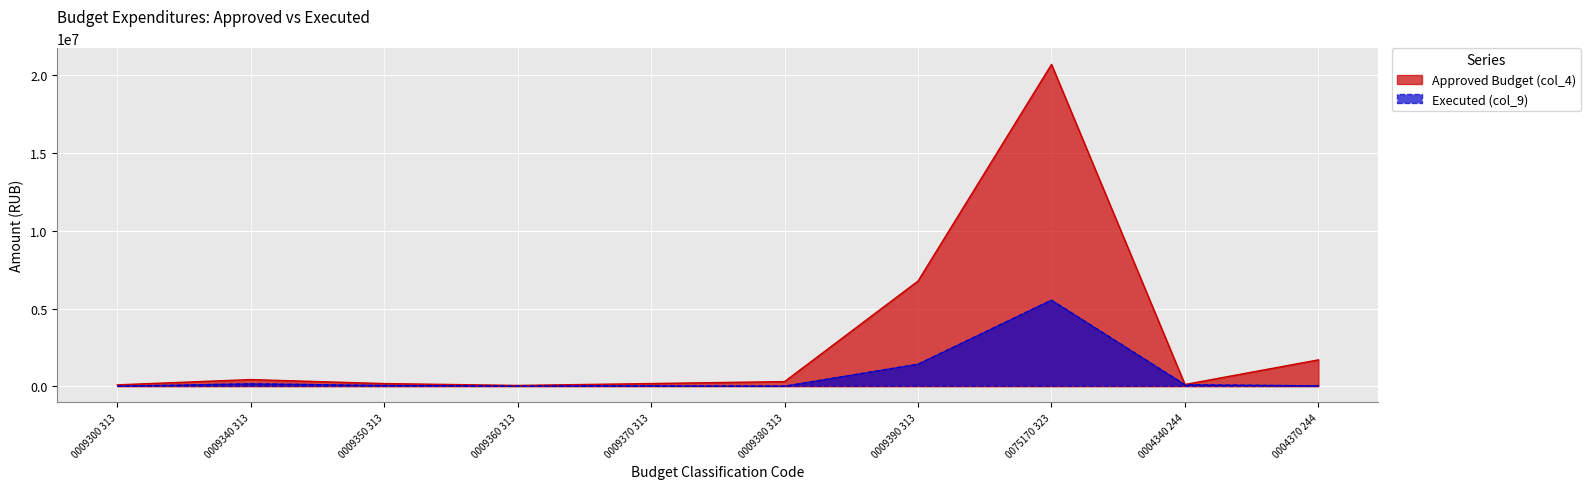

List the series in order of their overall mean, highest first.

Approved Budget (col_4), Executed (col_9)